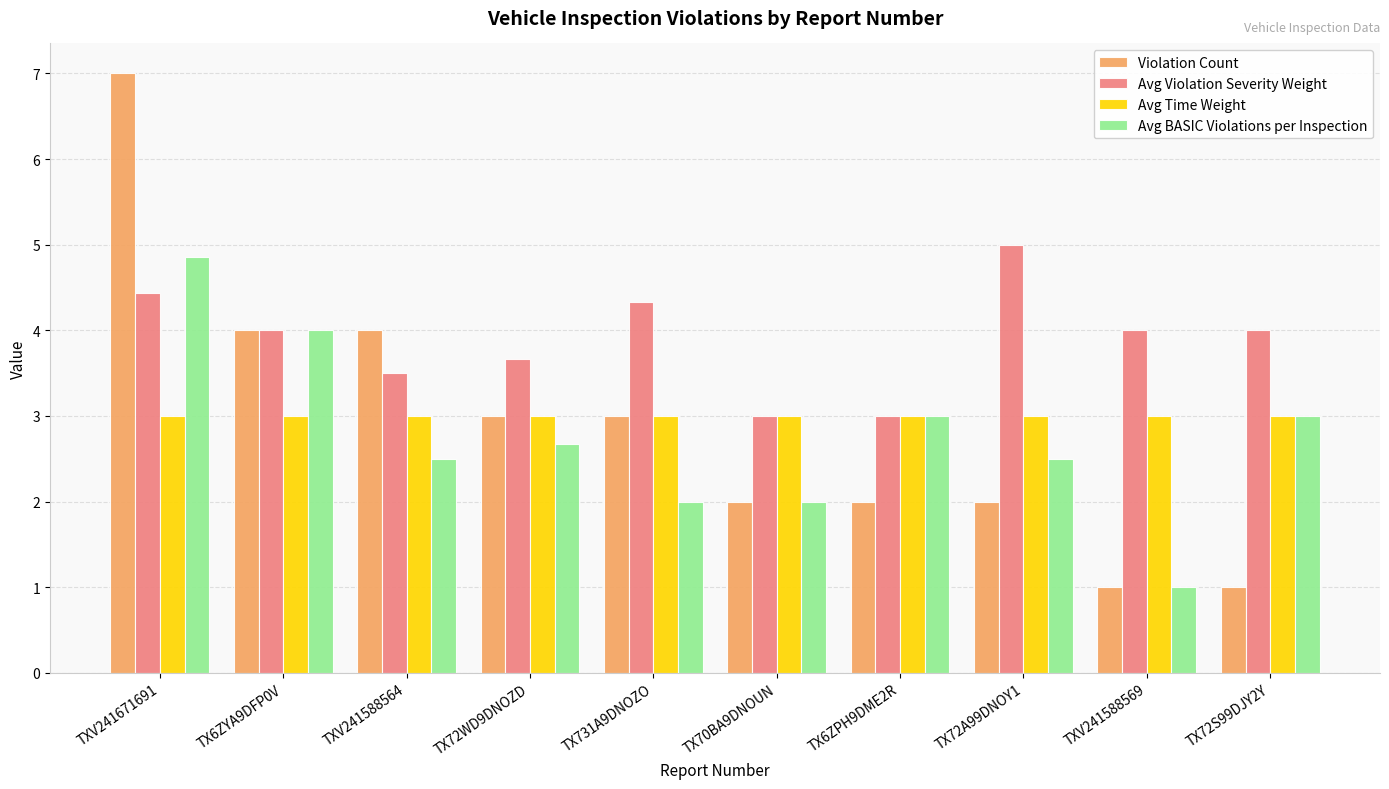

What is the difference between the highest and lowest values at TX6ZYA9DFP0V?

1.0